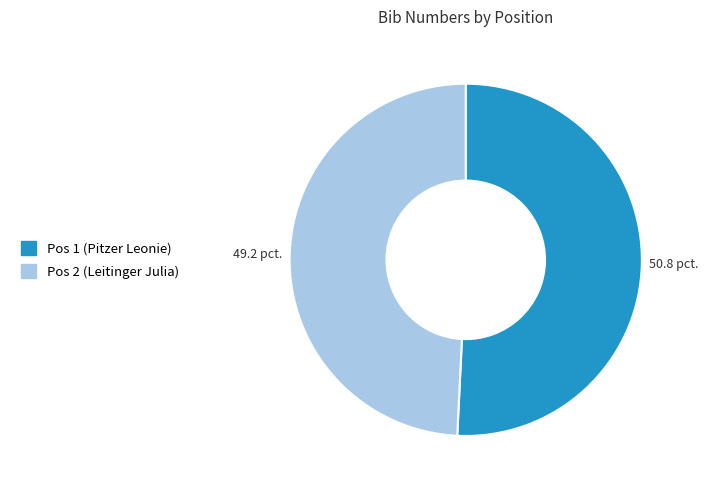

Which slice represents more than half of the pie?

Pos 1 (Pitzer Leonie)